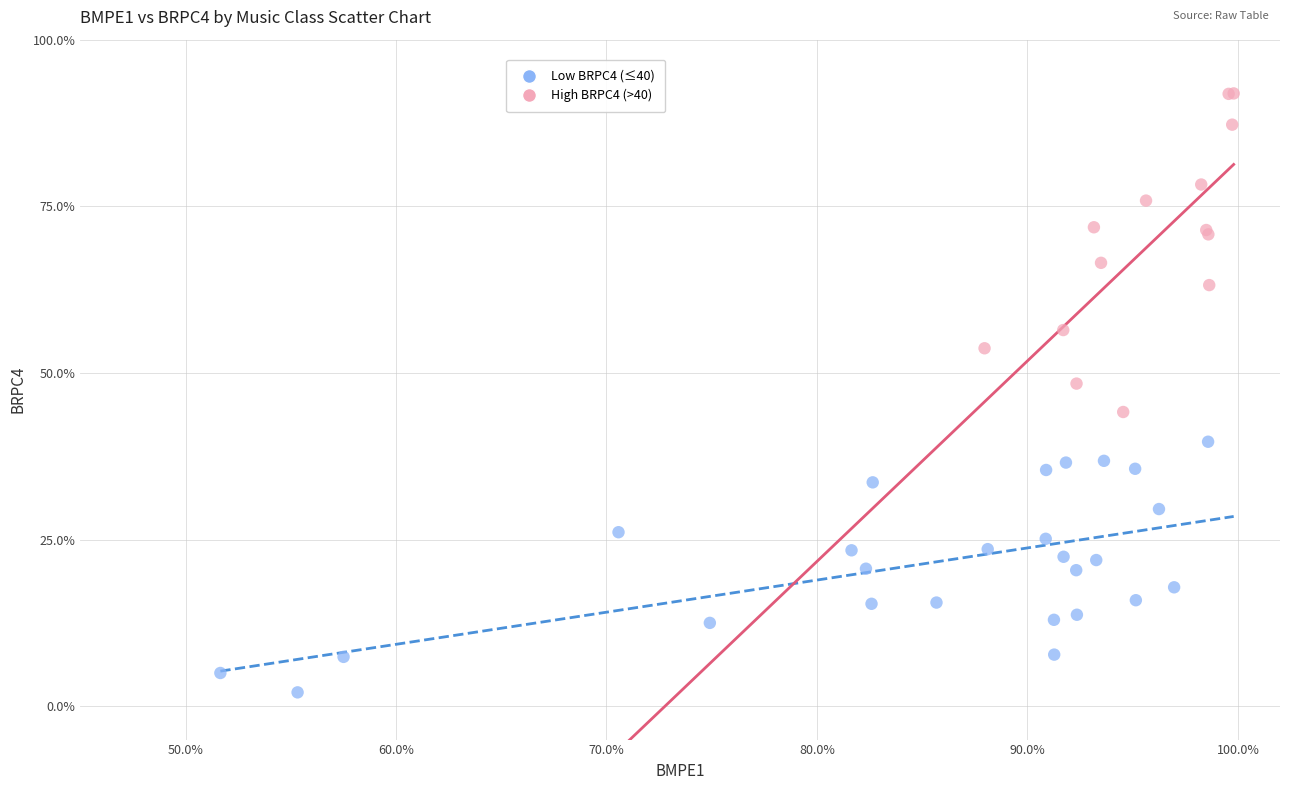

Which series reaches the minimum Y coordinate?

Low BRPC4 (≤40)